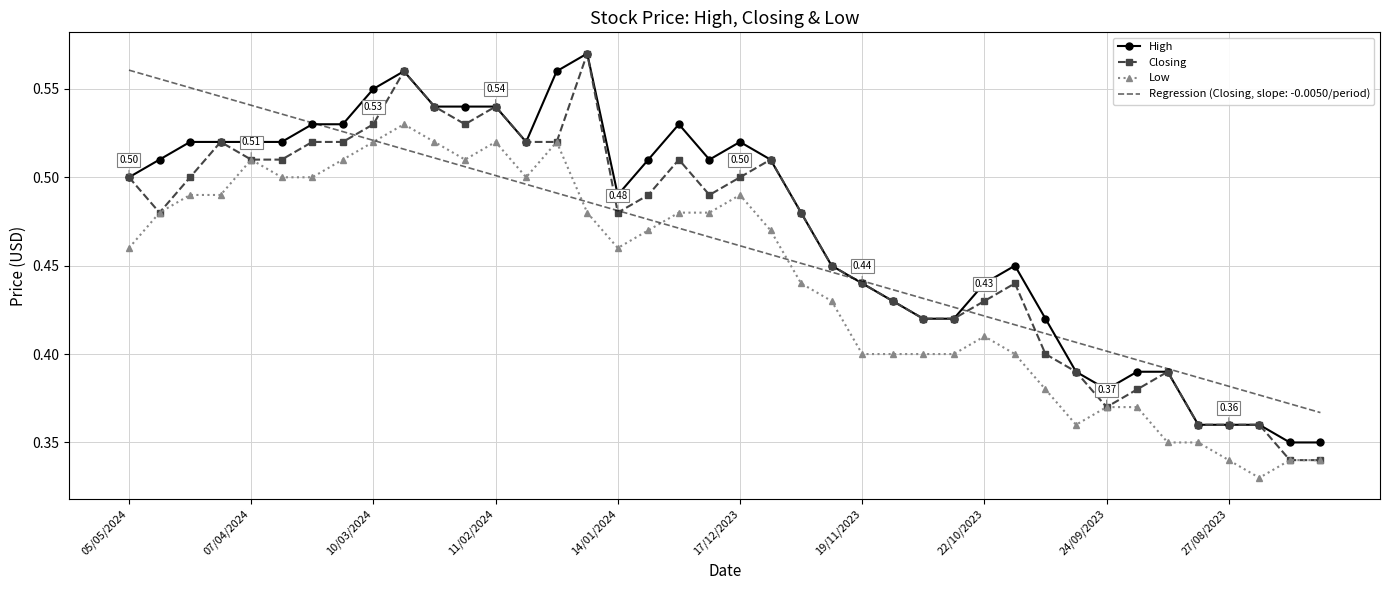

Which series has the widest spread of values?

Closing